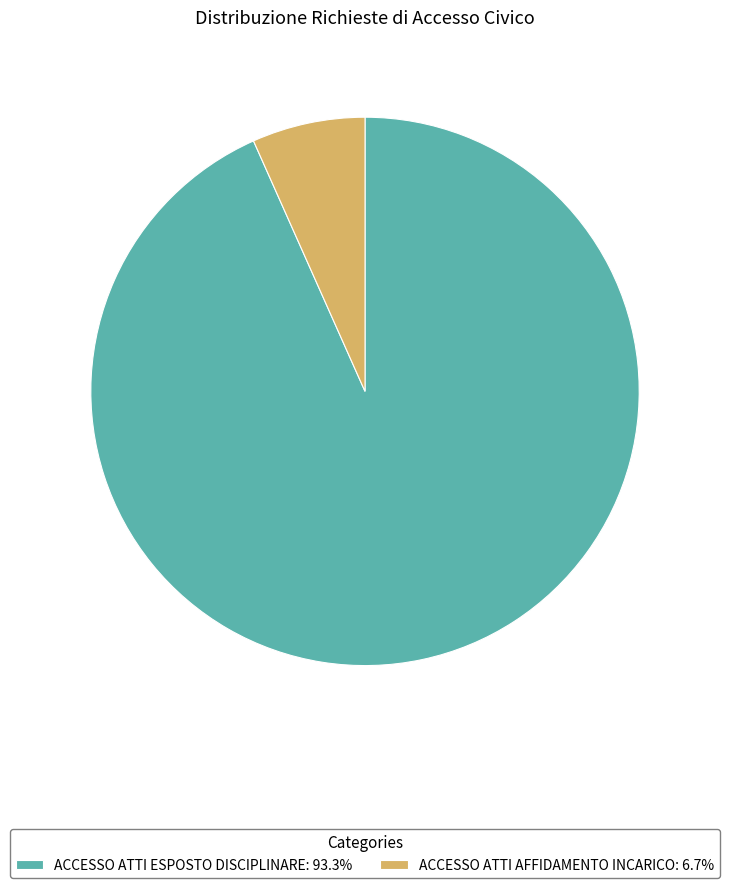

Approximately how many times larger is the value at ACCESSO ATTI ESPOSTO DISCIPLINARE: 93.3% compared to ACCESSO ATTI AFFIDAMENTO INCARICO: 6.7%?

14.0